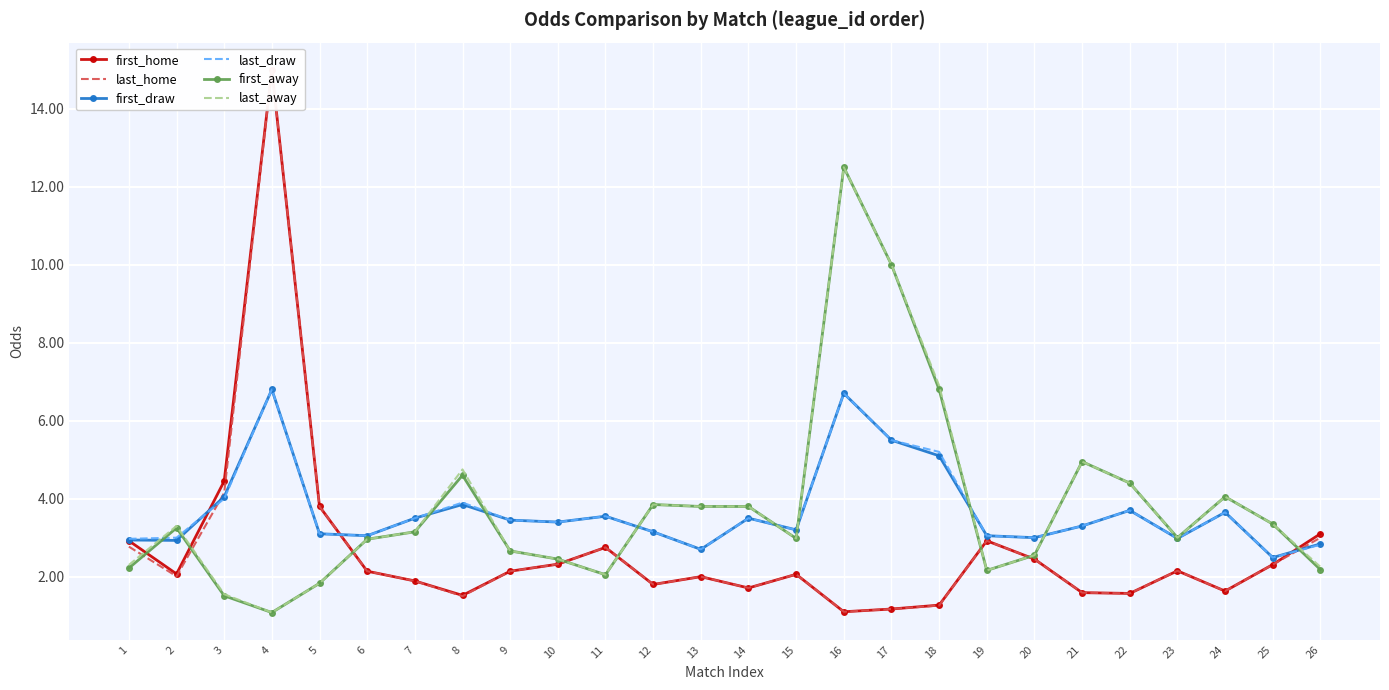

Where is last_away nearest to the value 6?

18